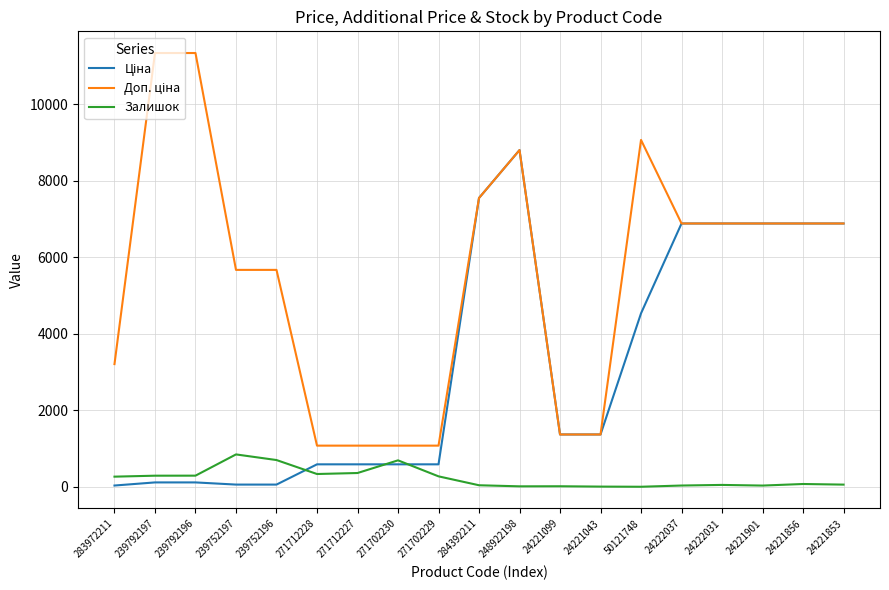

What is the difference between the highest and lowest values at 271702230?

488.5